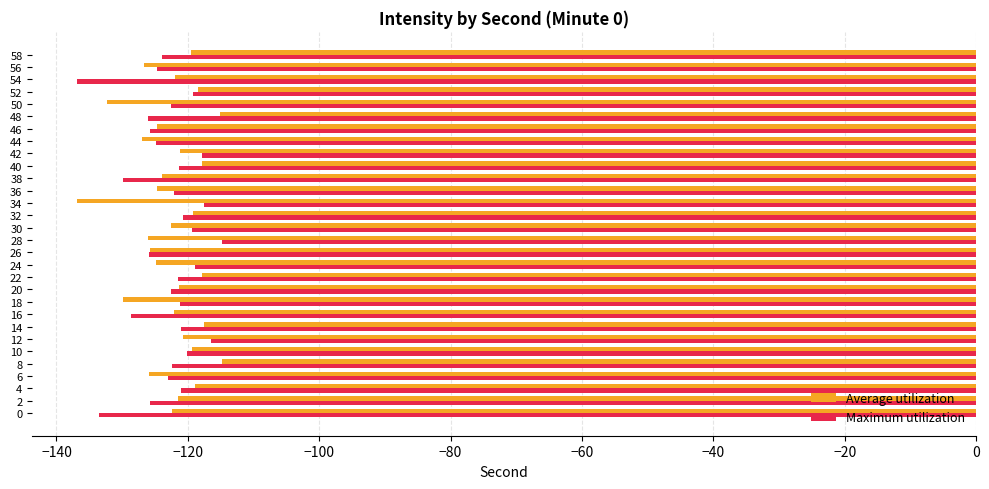

How many series are shown in this chart?

2